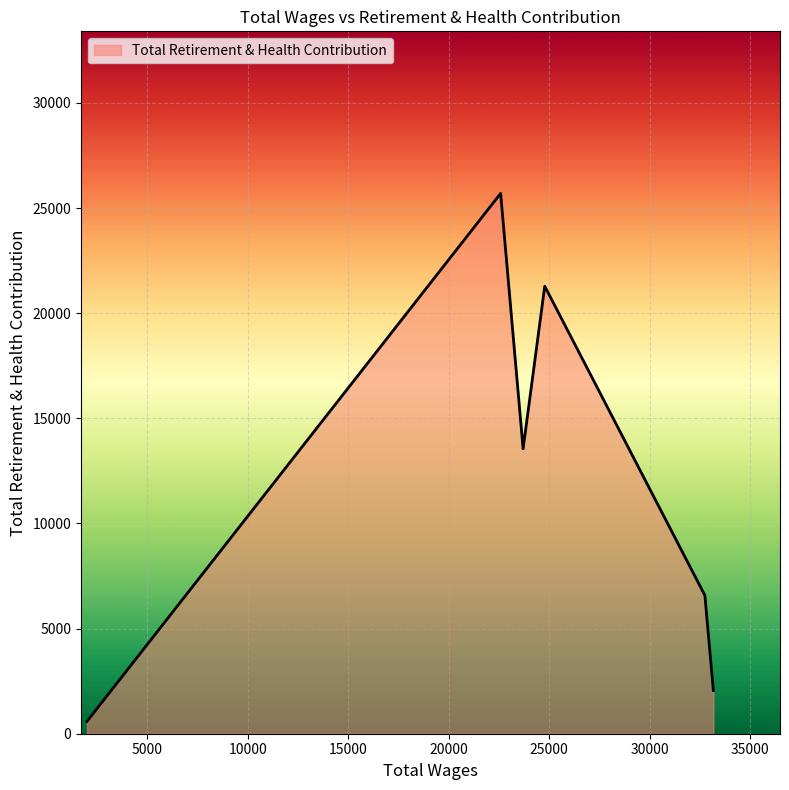

How many interior local peaks (higher than both neighbors) does the data have?

2